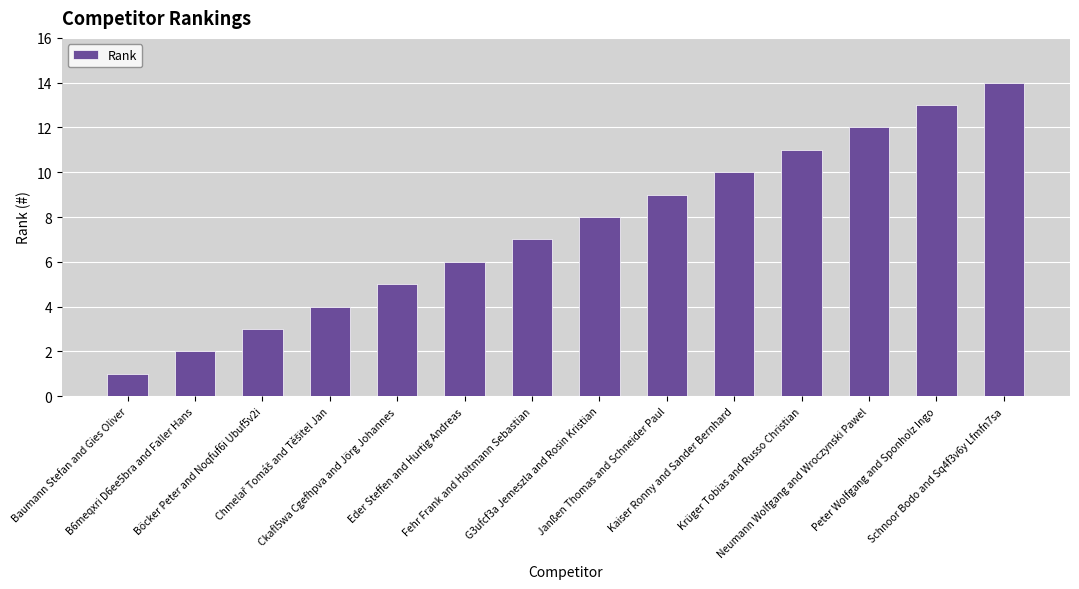

Does the chart contain stacked bars?

No